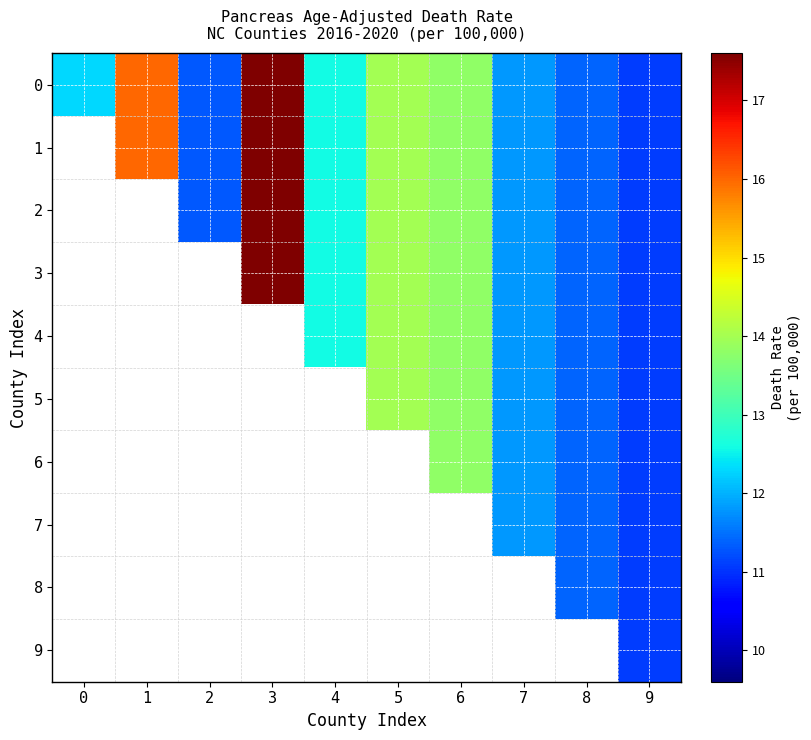

How many data points in 3 are above 11?

7